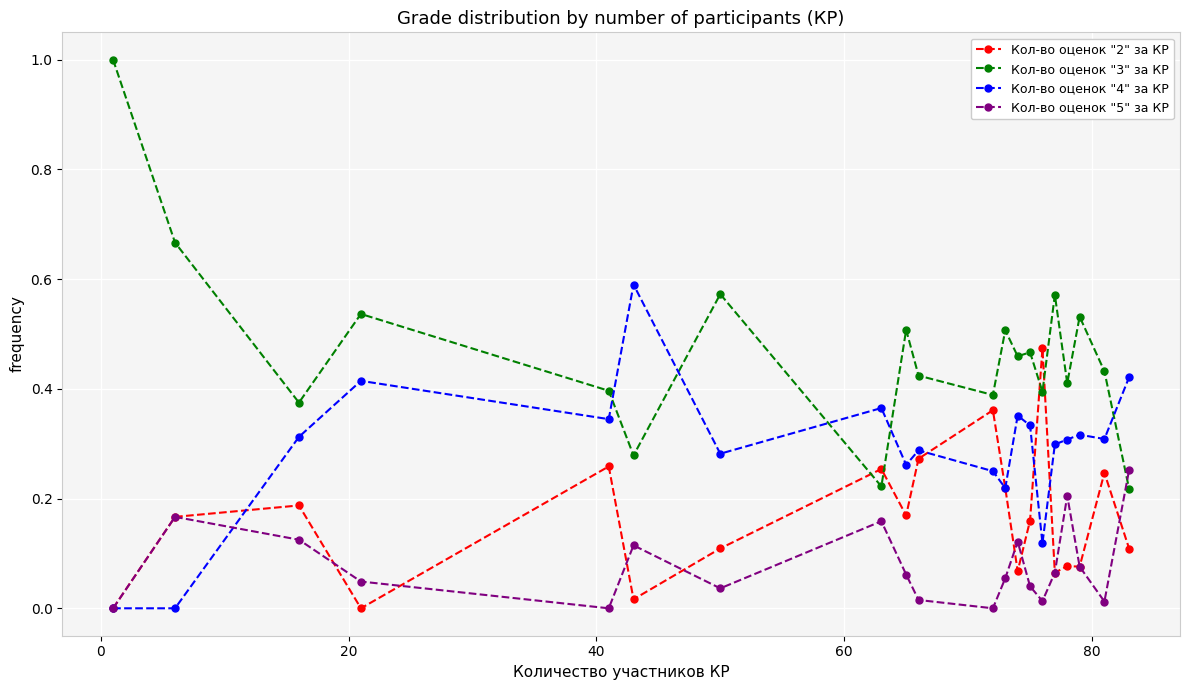

How many times do Кол-во оценок "3" за КР and Кол-во оценок "4" за КР cross each other?

5